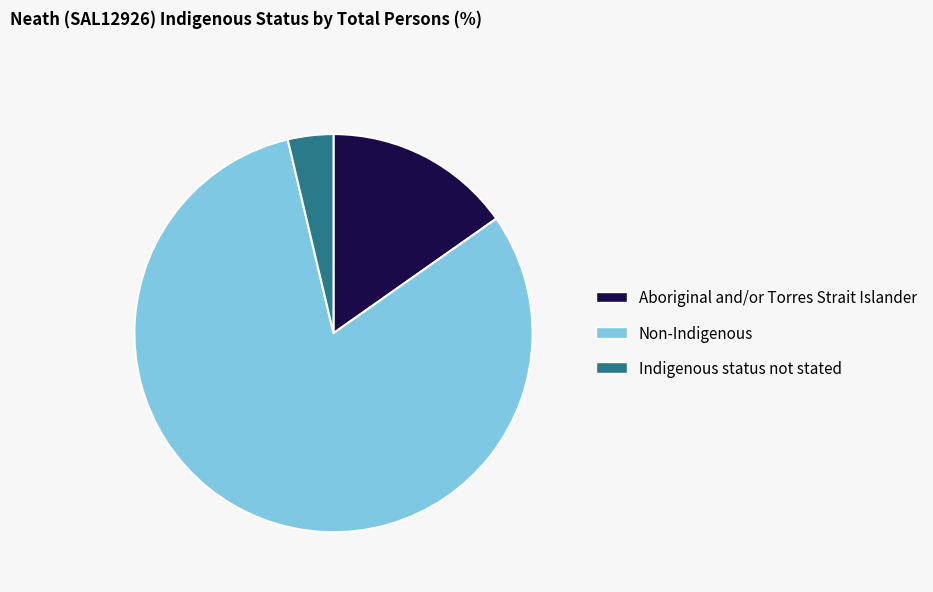

Which category has the biggest portion of the pie?

Non-Indigenous